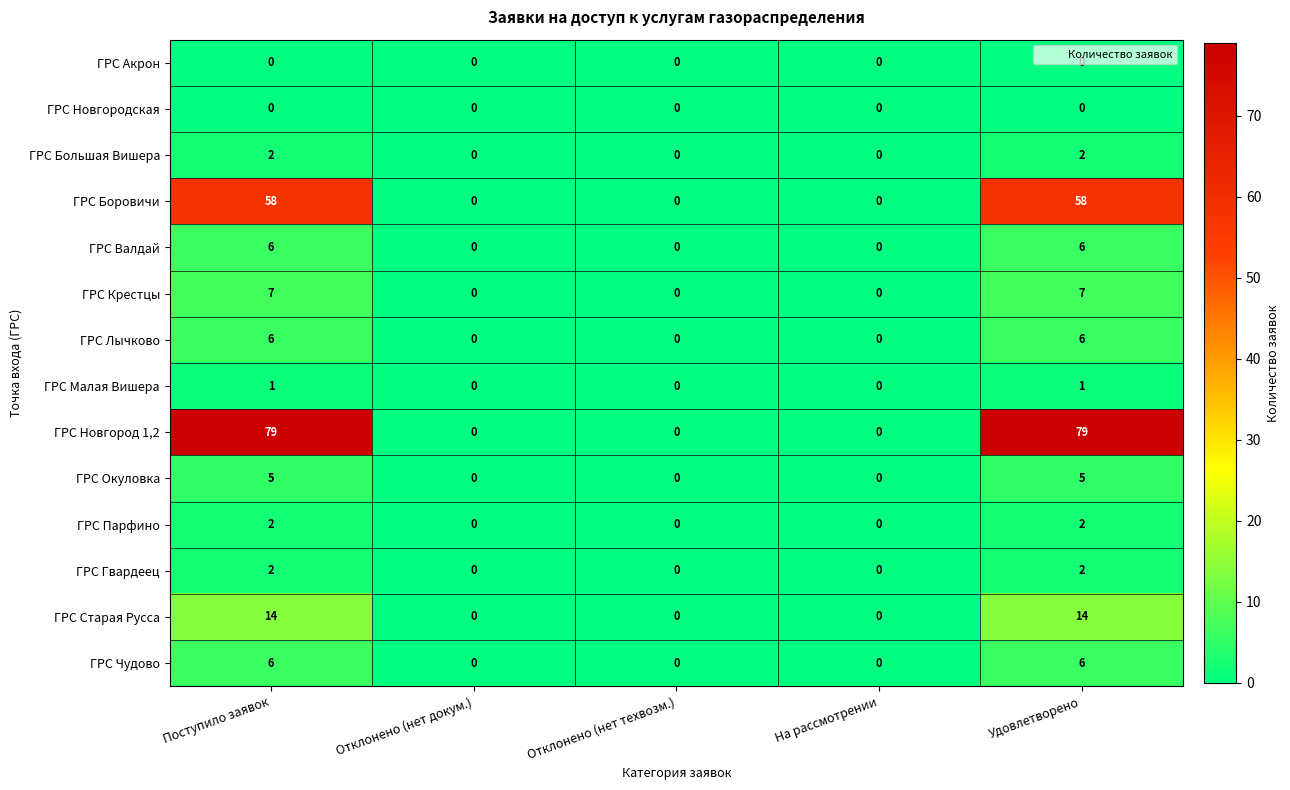

What is the sum of all ГРС Старая Русса values?

28